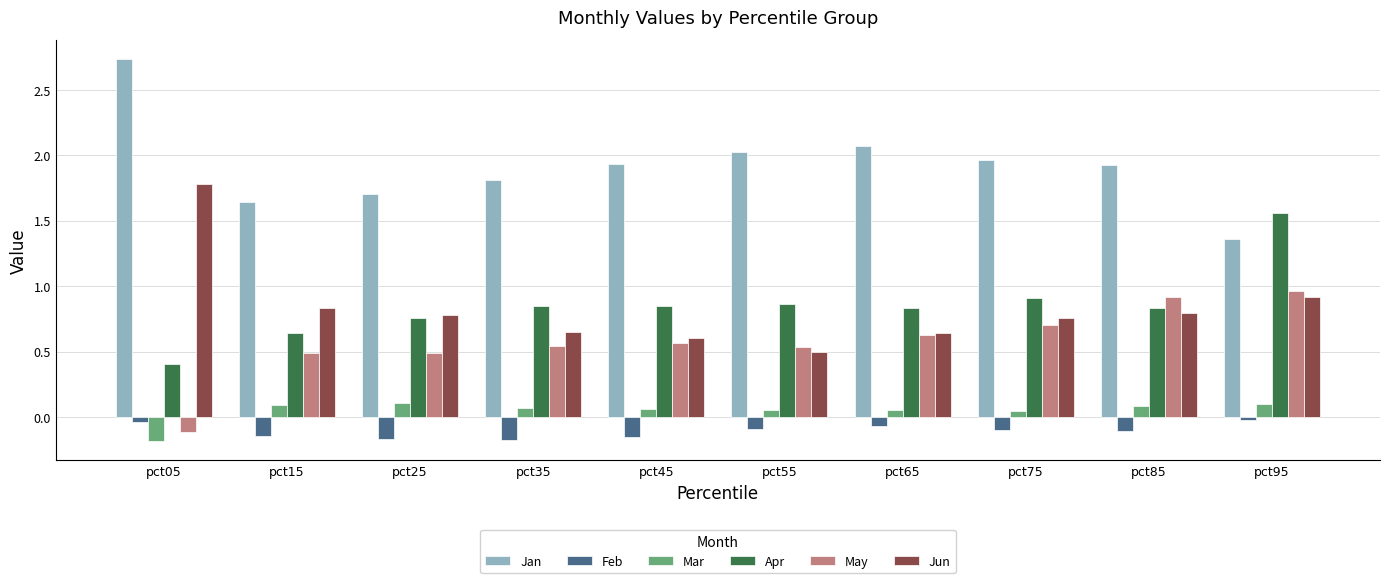

Count the number of data series in this chart.

6